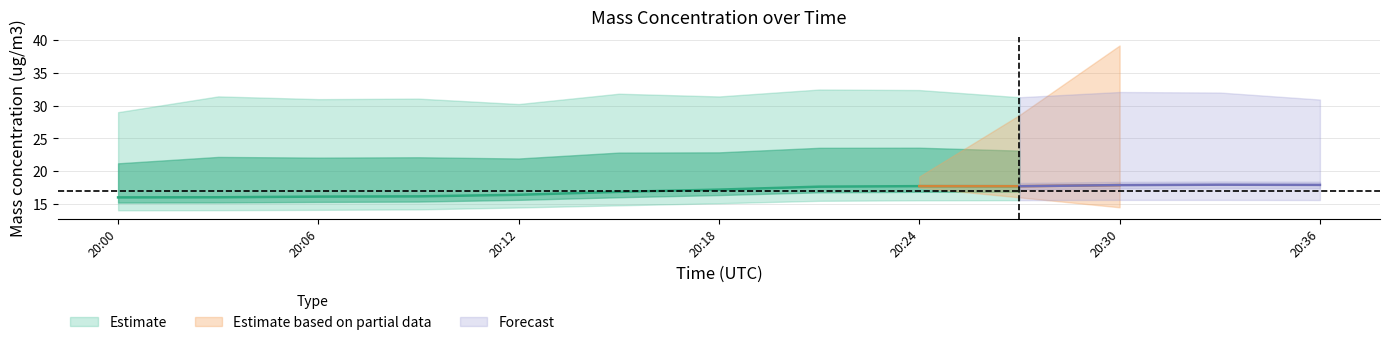

What is the total value across all series at 2023-09-10 20:03:00?

61.5